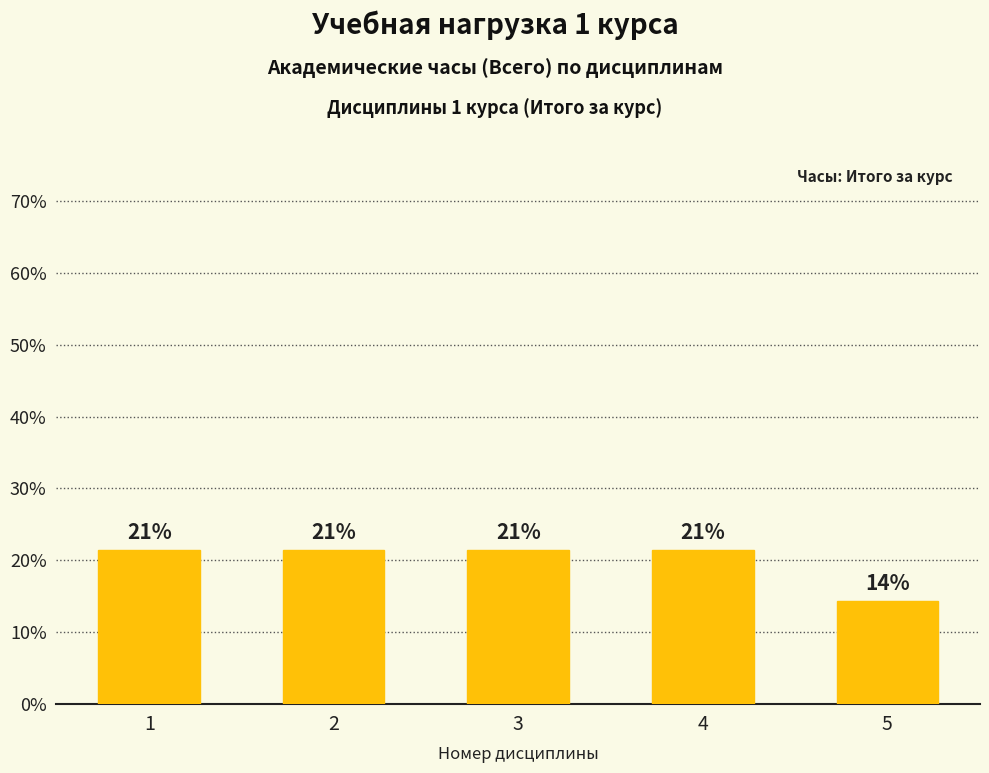

Are the bars horizontal?

No